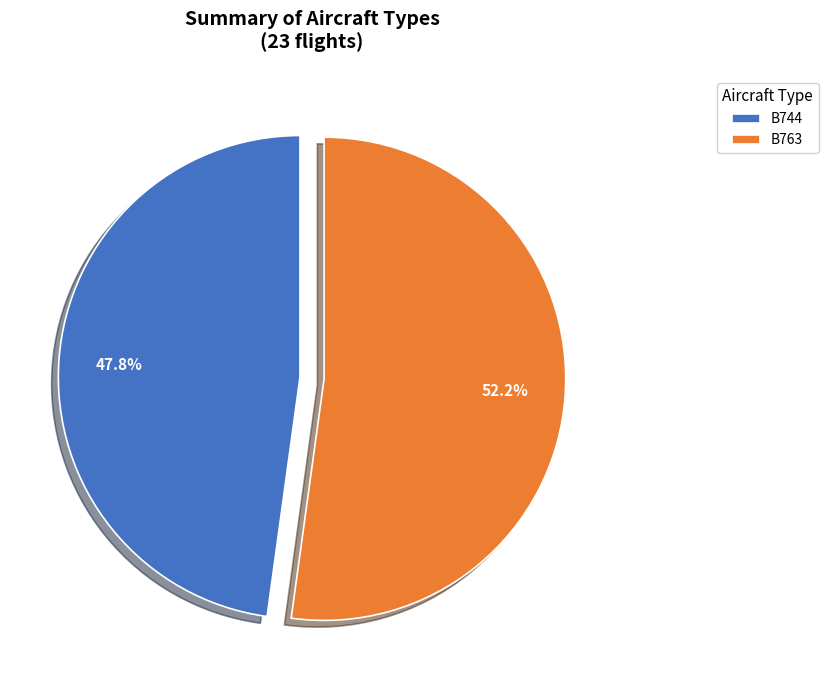

Which slice is the largest?

B763